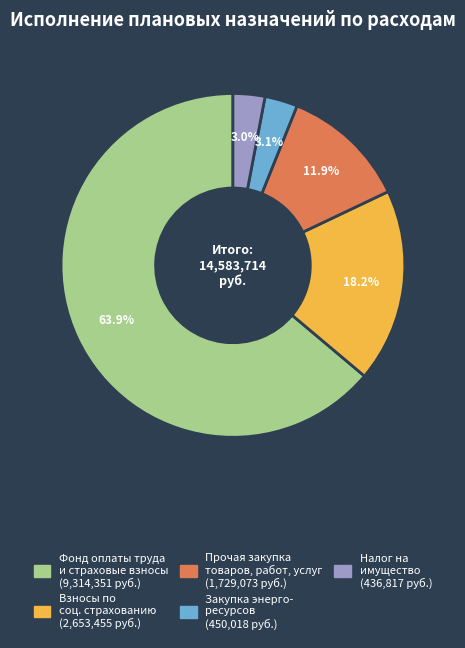

Is there a majority slice in this chart?

Yes